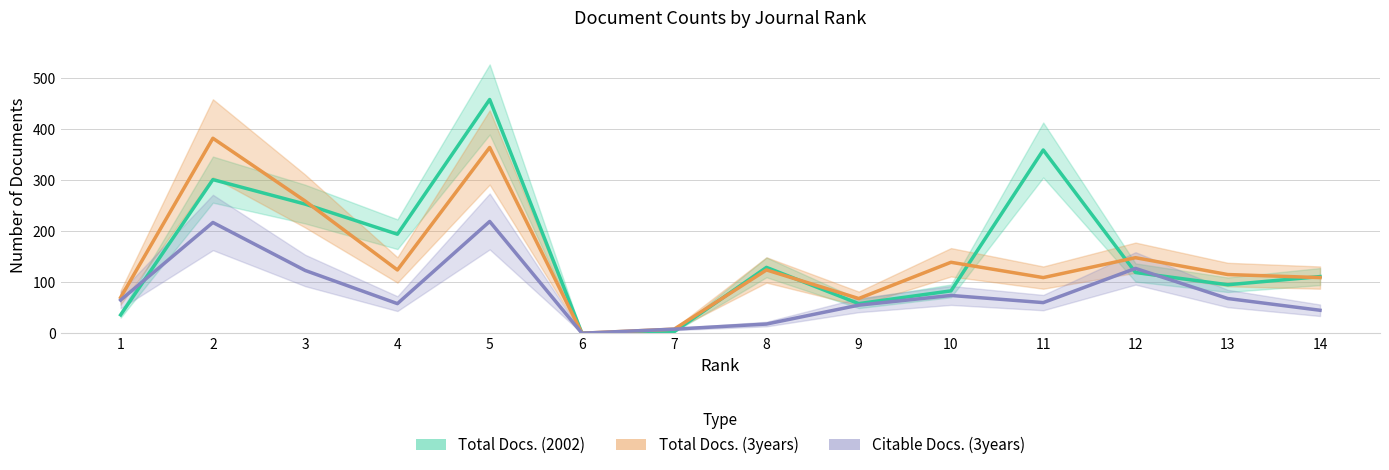

List the labels in order of Total Docs. (2002) value, smallest first.

6, 7, 1, 9, 10, 13, 14, 12, 8, 4, 3, 2, 11, 5